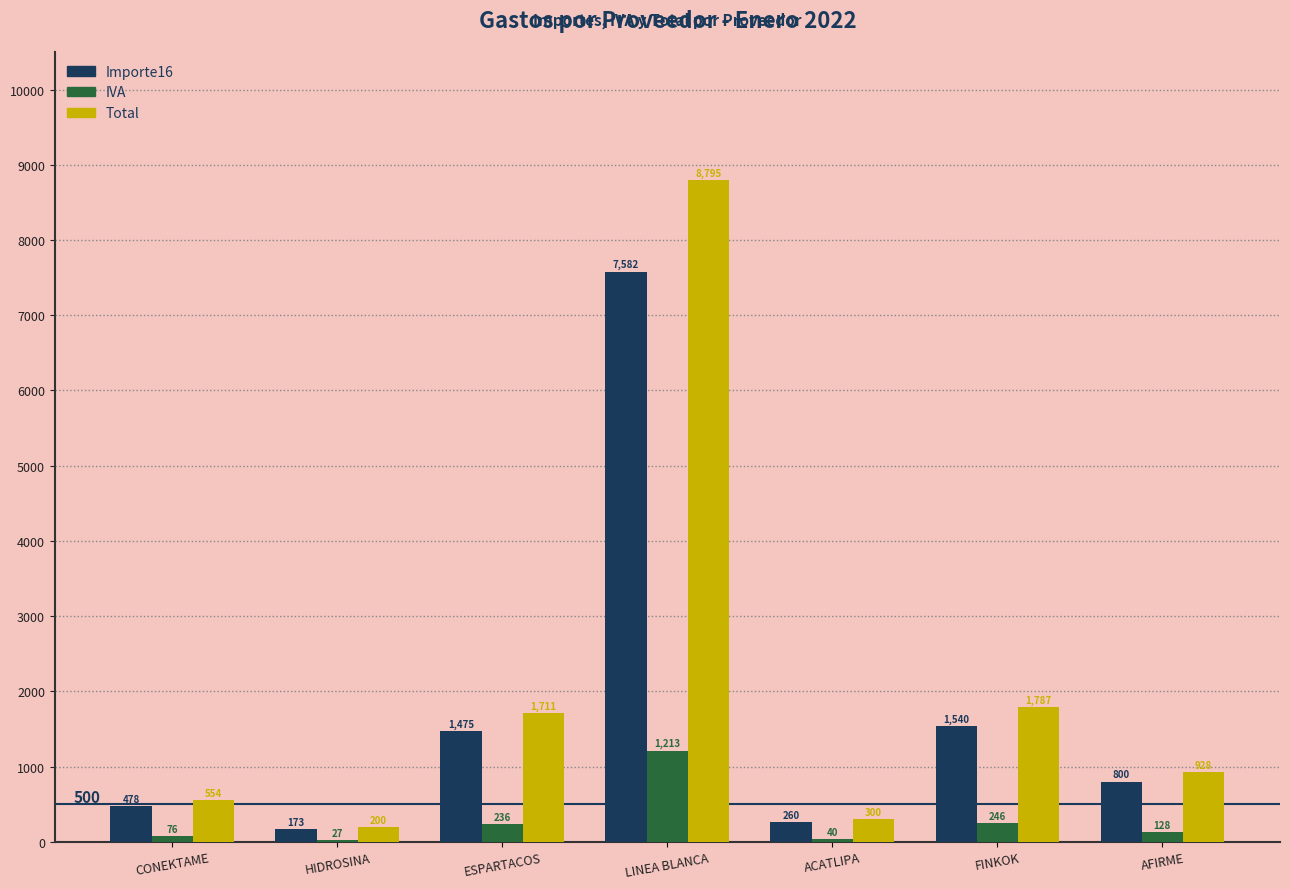

What is the average value of the Importe16 series?

1758.3